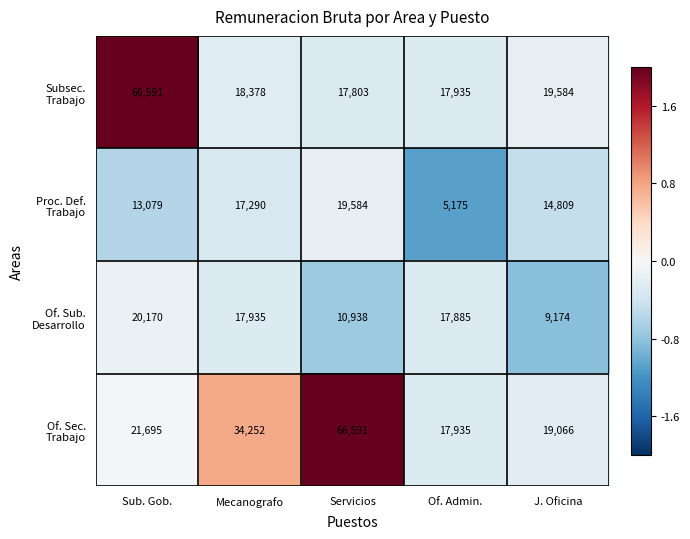

What is the spread (max minus min) of values at Servicios?

55653